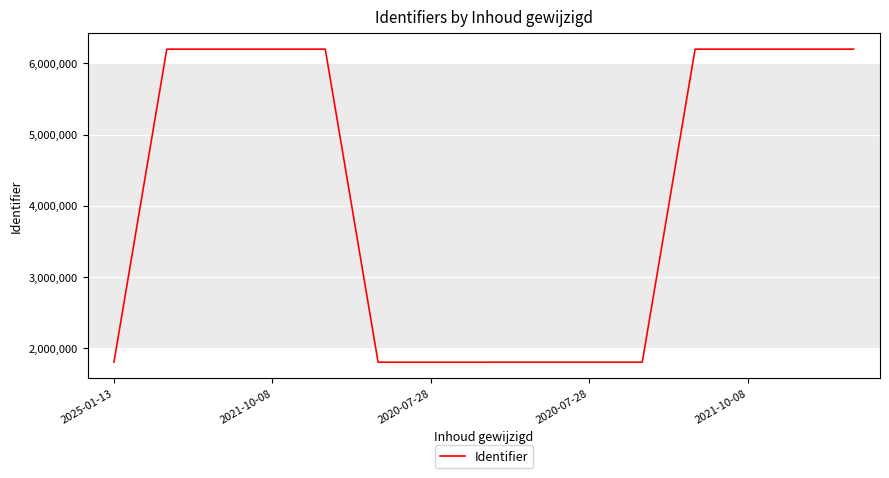

What is the difference between the maximum and minimum values?

4396426